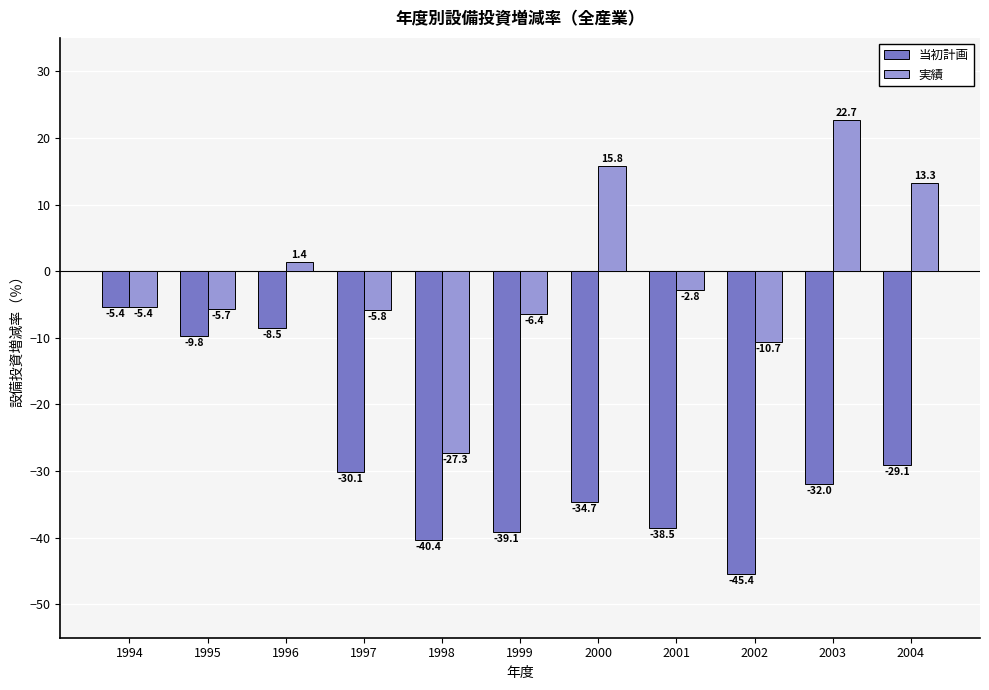

What is the value of the 実績 bar at the 10th from the left?

22.7